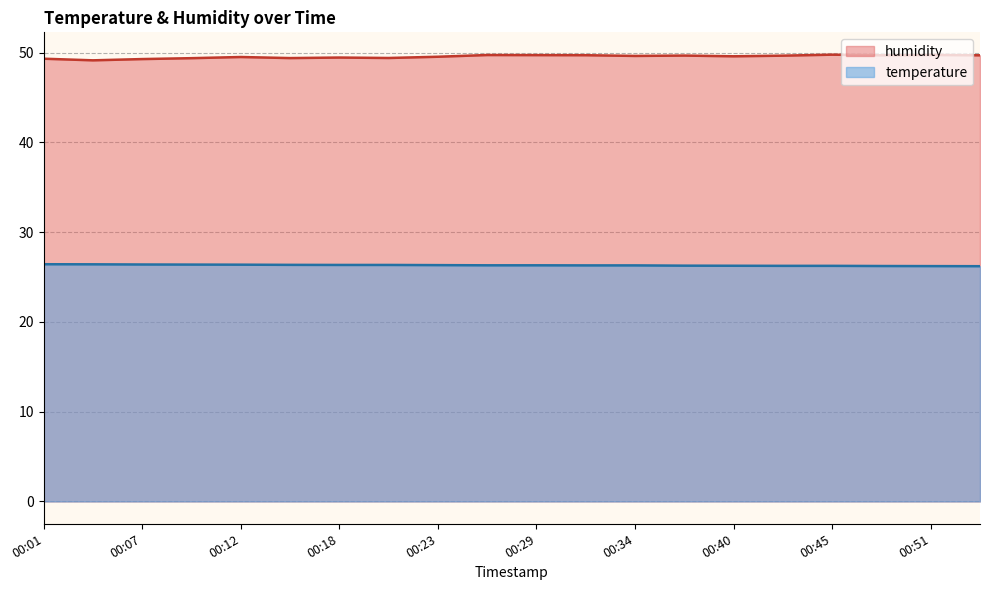

True or false: humidity and temperature cross at least once.

False